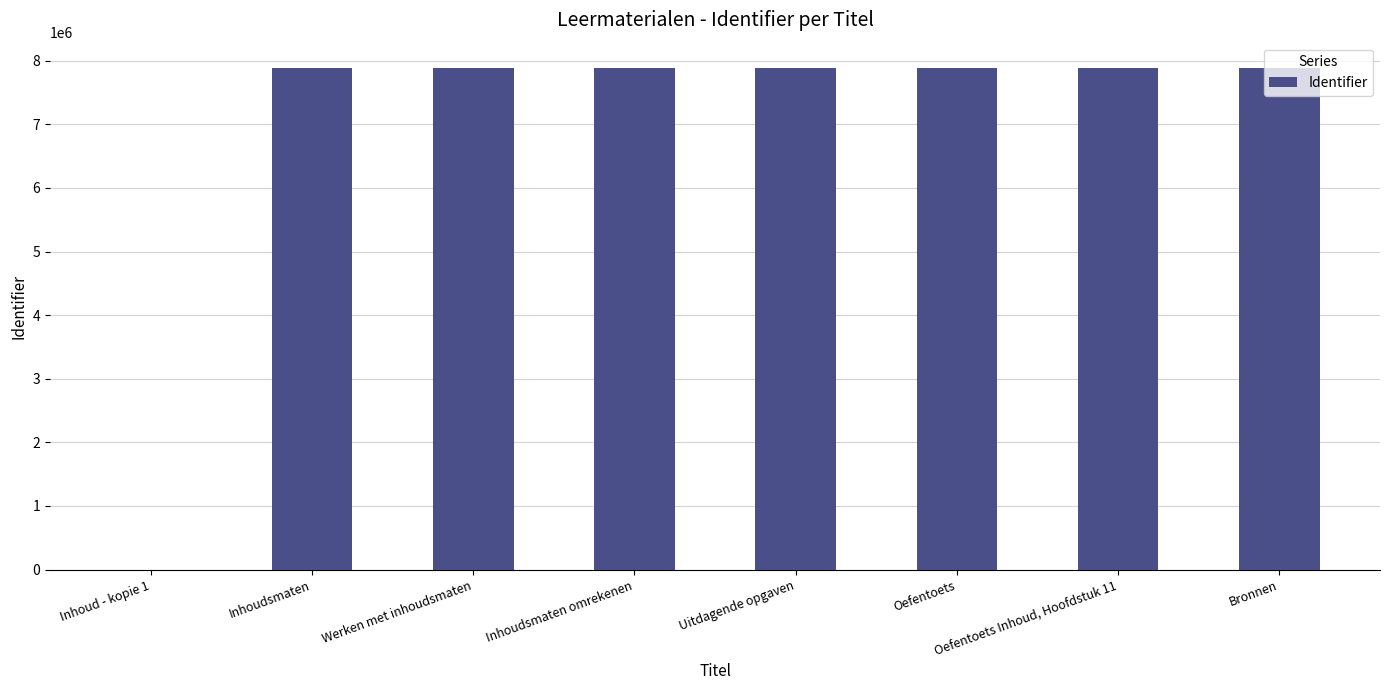

Read the value at Inhoudsmaten.

7888431